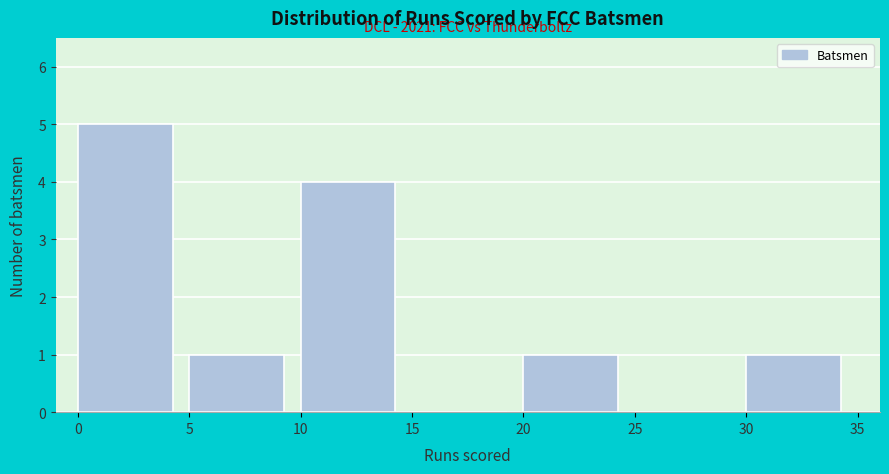

Over which range of the x-axis is the bar tallest?

0 to 5